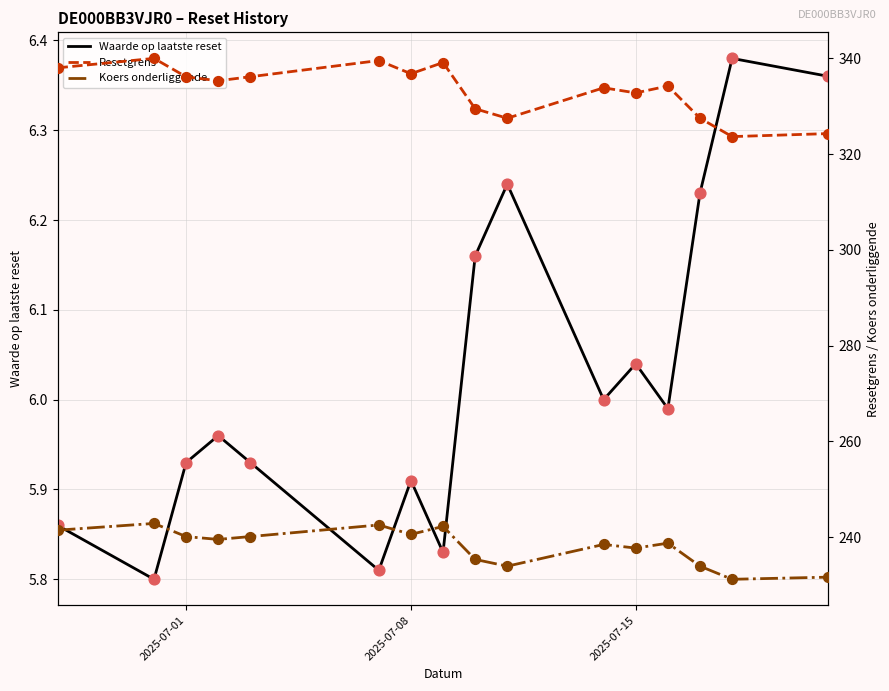

Is the value of Waarde op laatste reset at 2025-07-01 greater than the value of Resetgrens at 8?

No